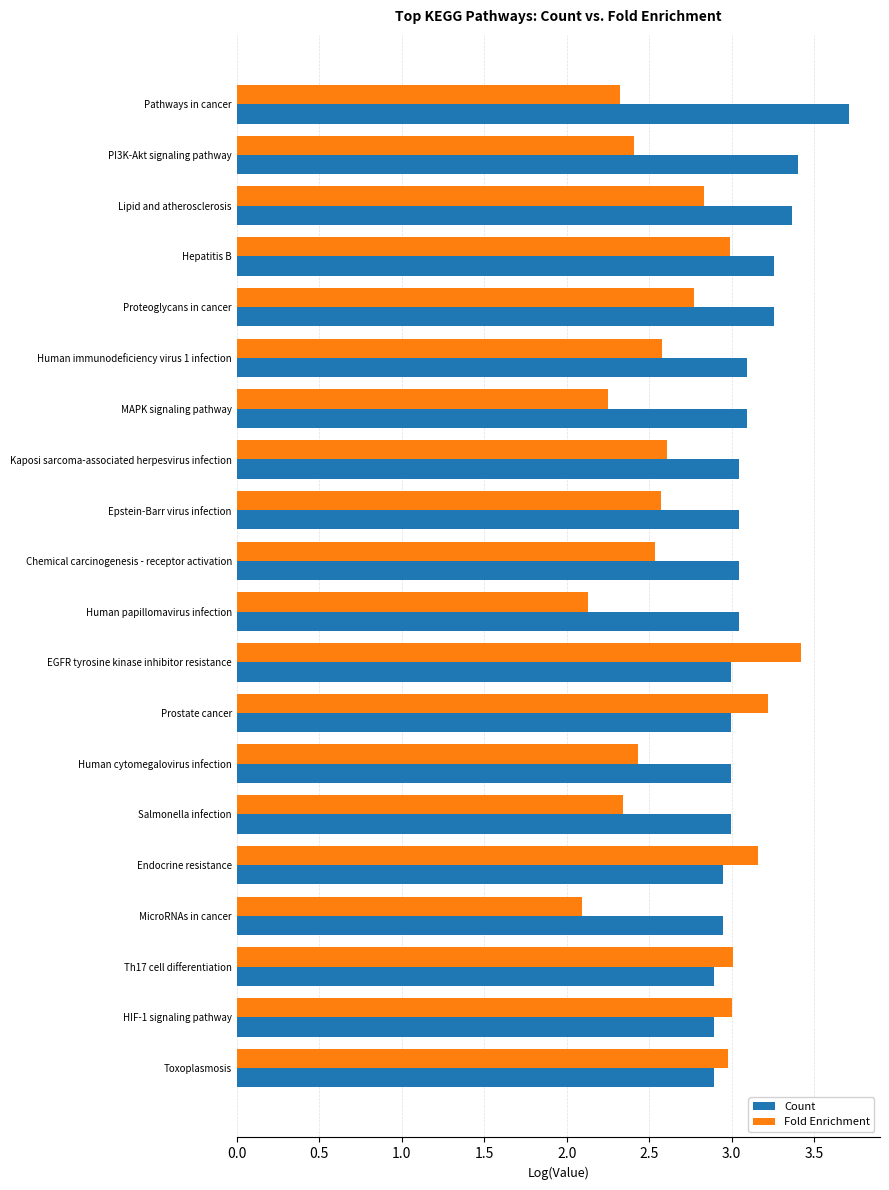

True or false: Count has a value of 2.0 at Human papillomavirus infection.

False